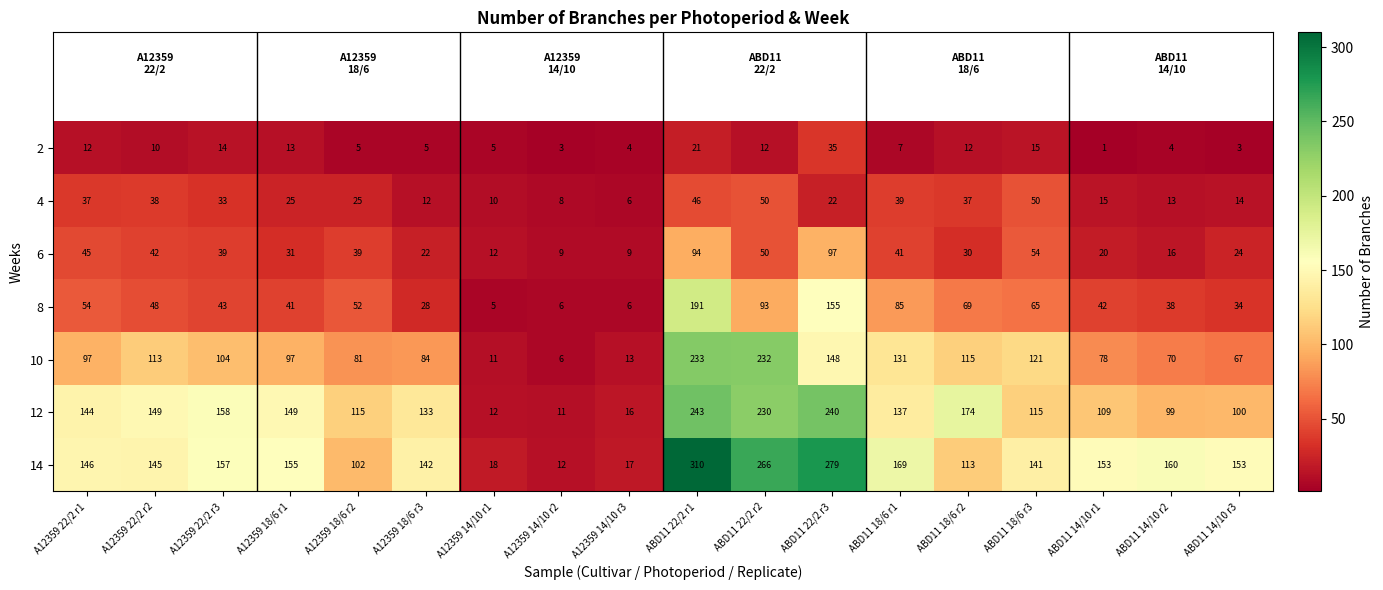

True or false: 12 has a value of 185 at A12359 18/6 r2.

False